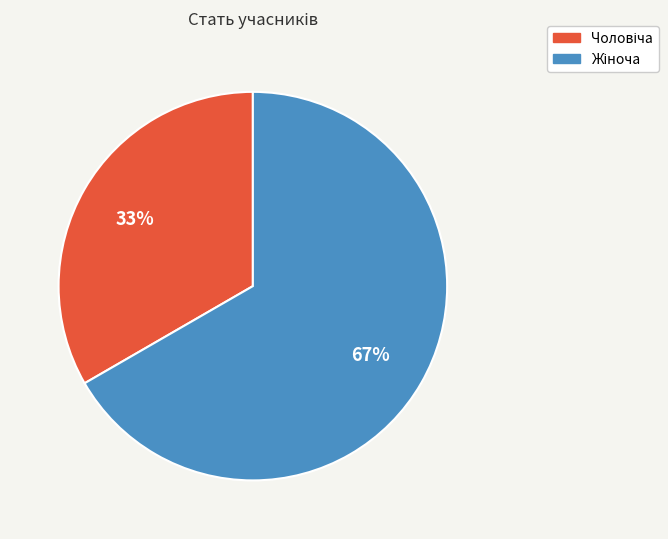

What is the ratio of the value at Жіноча to the value at Чоловіча?

2.0